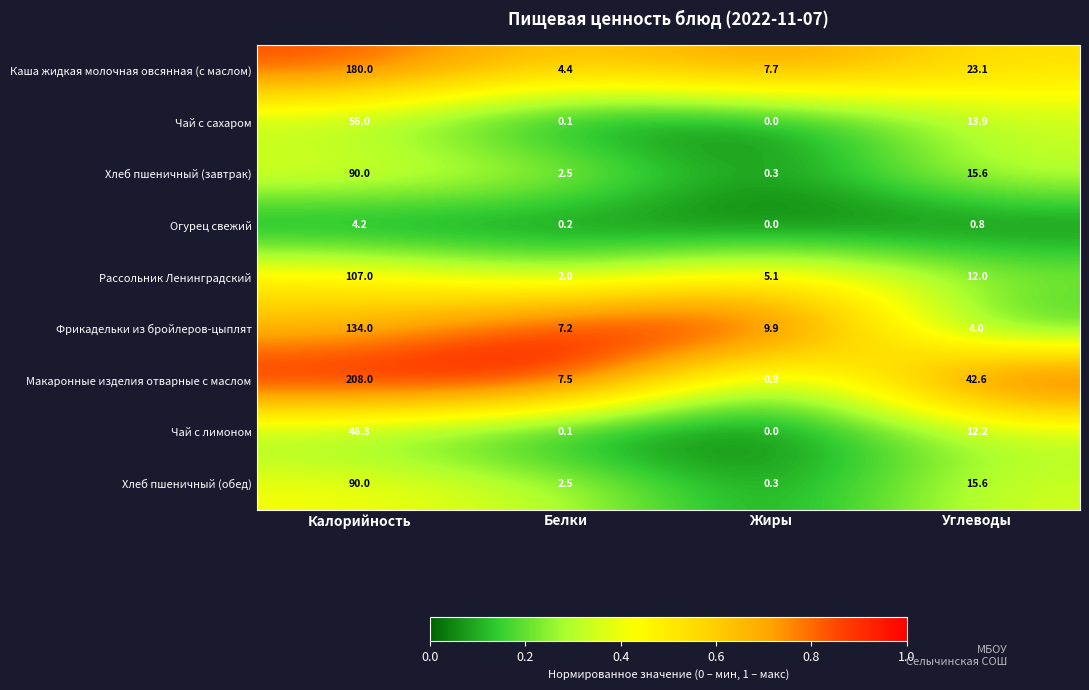

At which category is the sum across all series the highest?

Калорийность